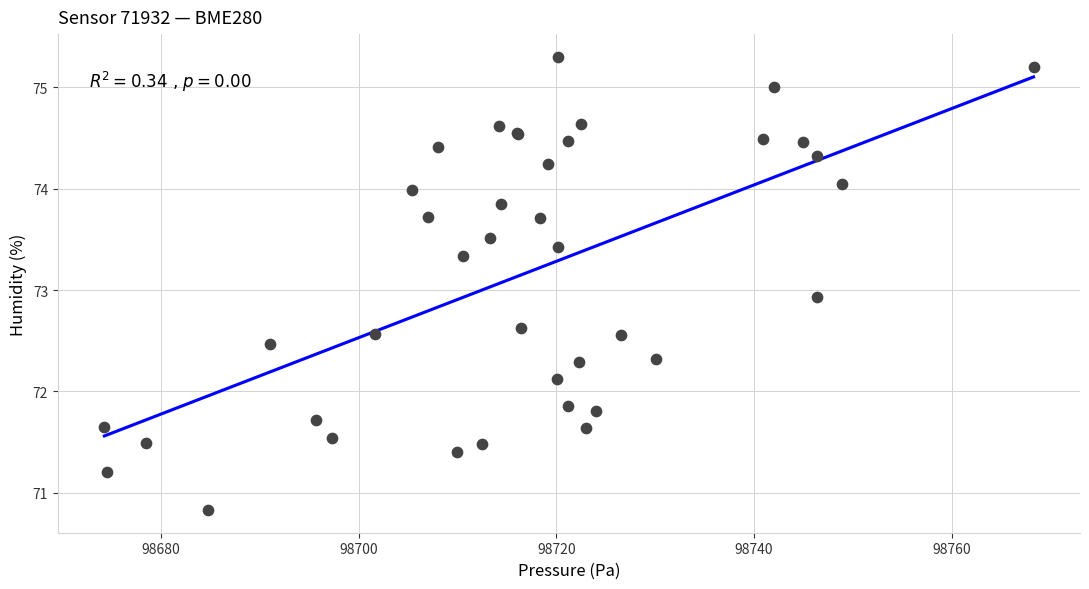

What Y value in the scatter plot is closest to 73?

72.9